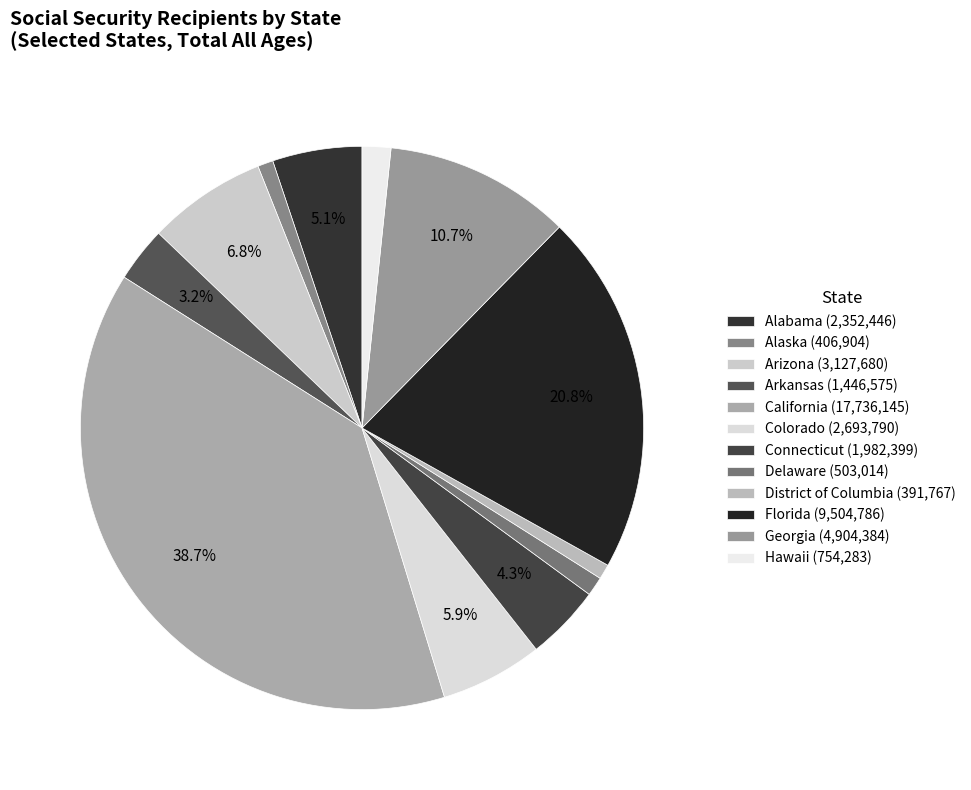

To the nearest percent, what portion does Arkansas represent?

3%